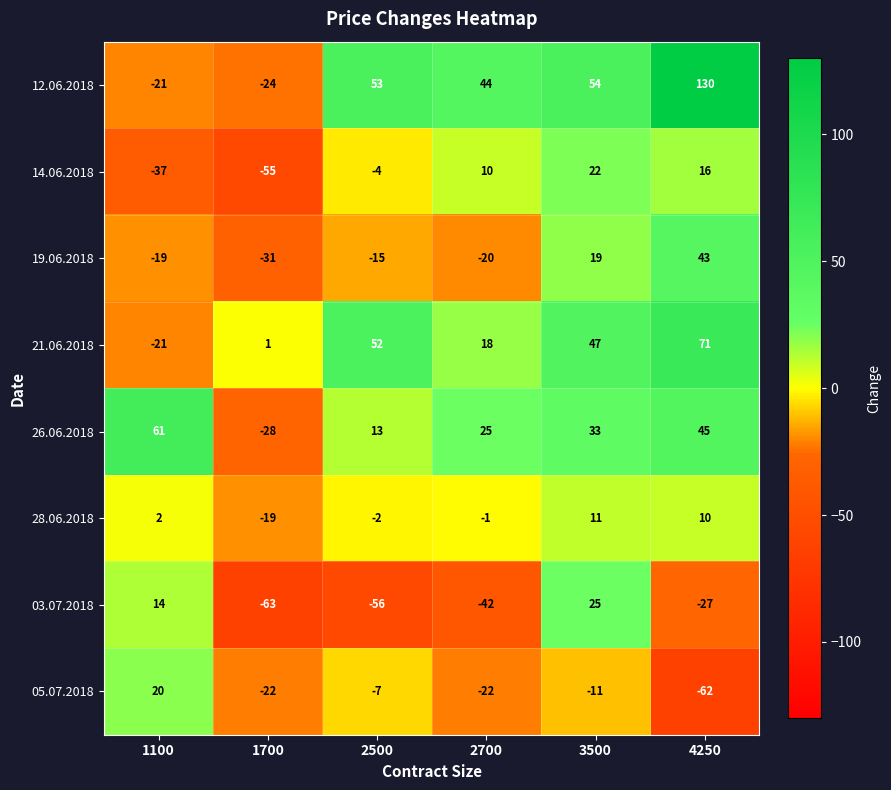

Which category has the lowest value in the 05.07.2018 series?

4250